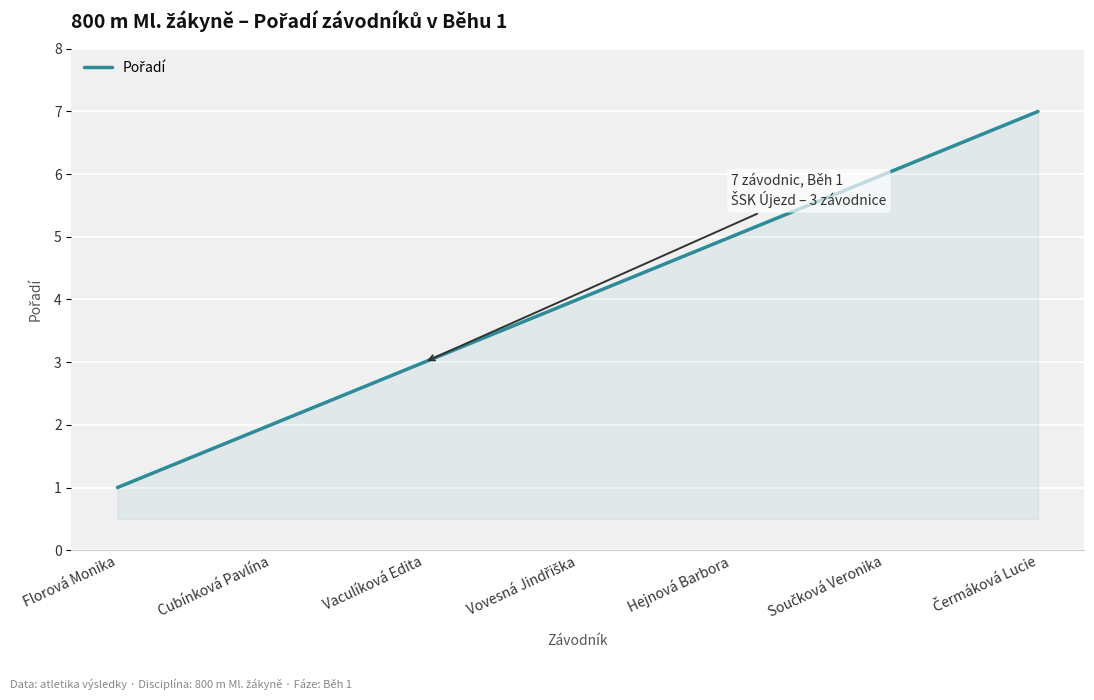

The value at Hejnová Barbora is 7. True or false?

False